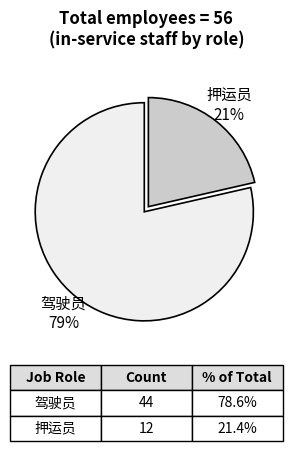

To the nearest percent, what is the average slice percentage?

50%